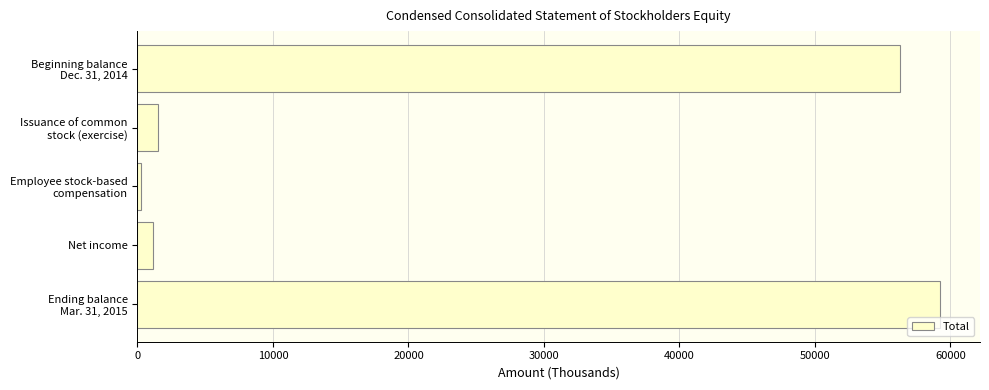

What is the difference between the second highest and second lowest values?

55094